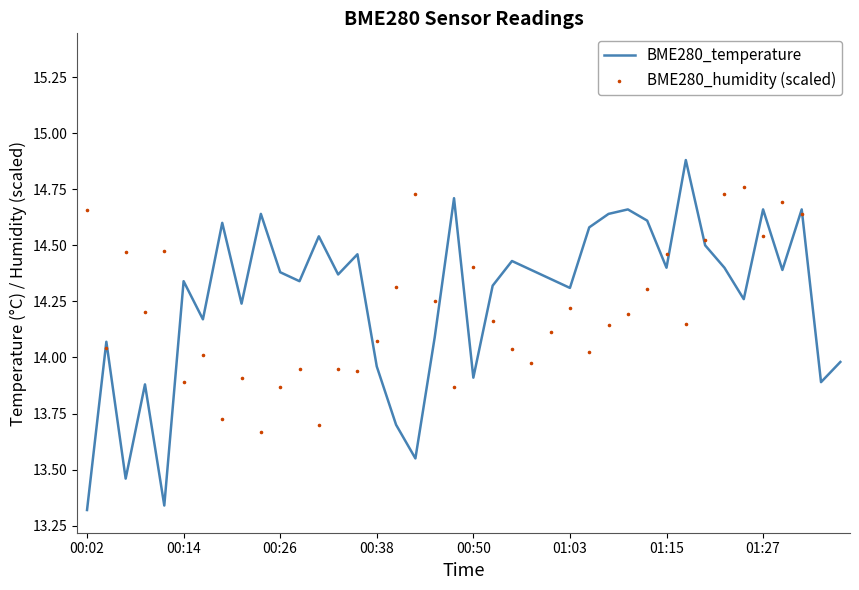

What is the total value across all series at 00:02?

28.0